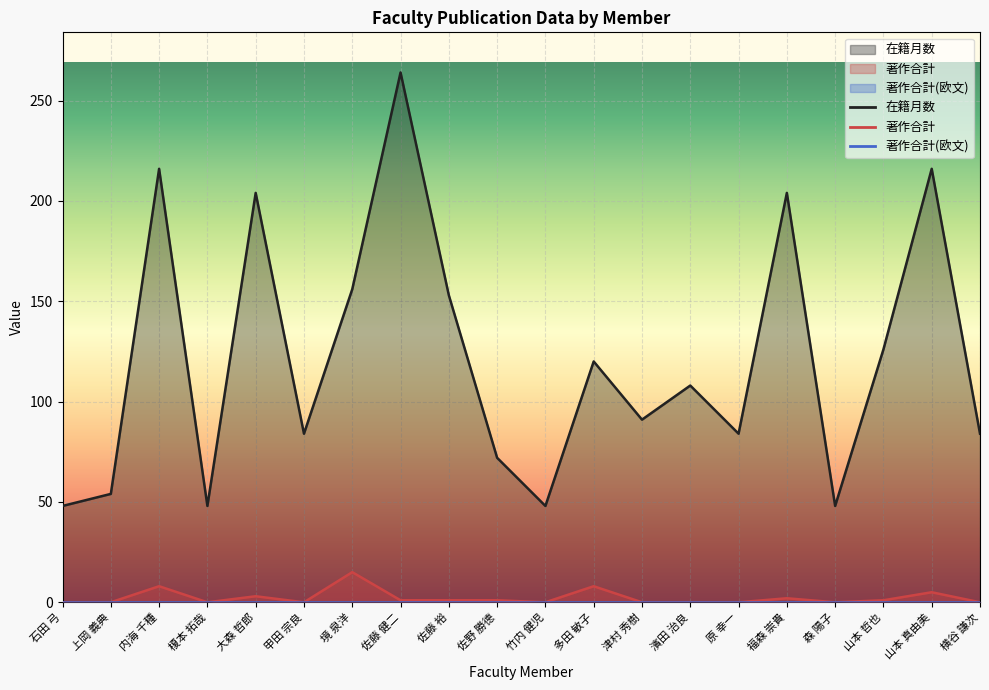

Between 山本 真由美 and 横谷 謙次, which is larger?

山本 真由美